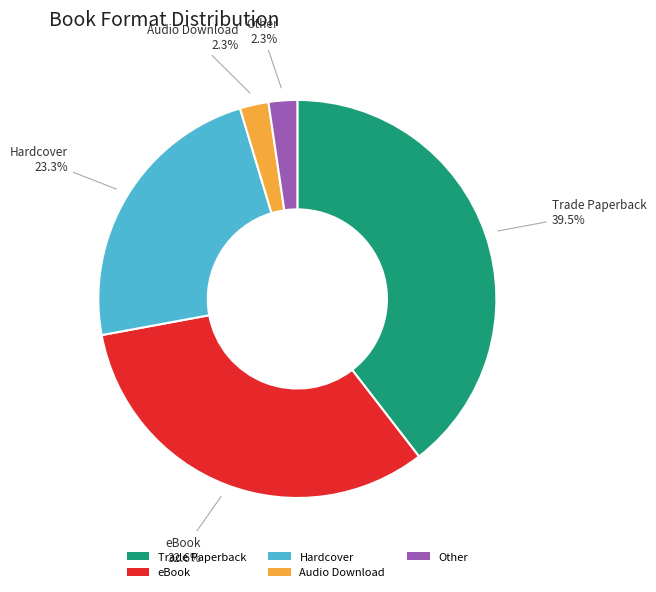

Which has a higher value, Audio Download or Hardcover?

Hardcover